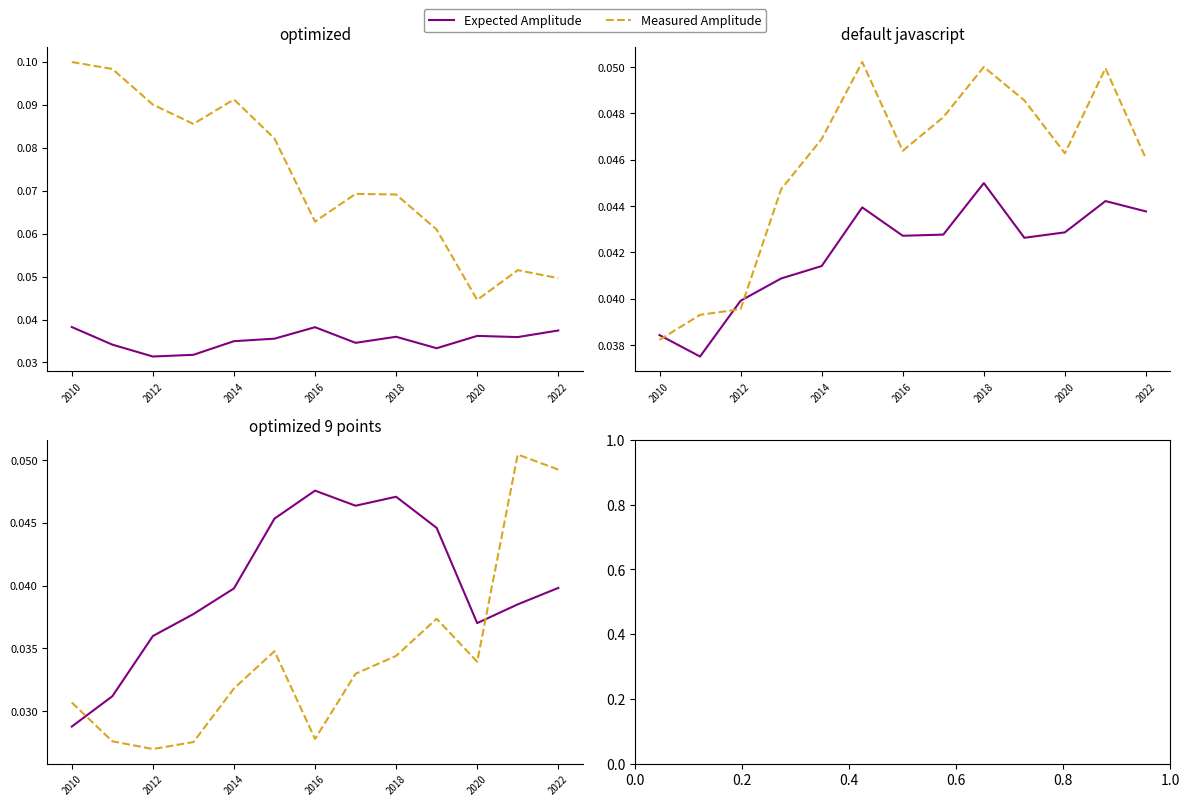

How many intersections are there between Expected Amplitude and Measured Amplitude?

2